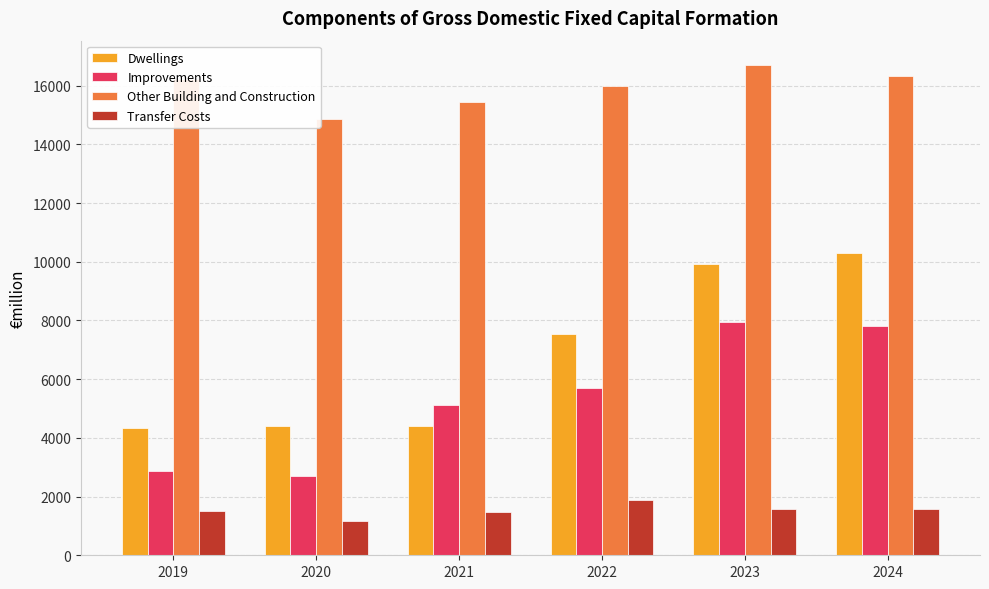

The value of Transfer Costs at 2021 is 1472.3. True or false?

True